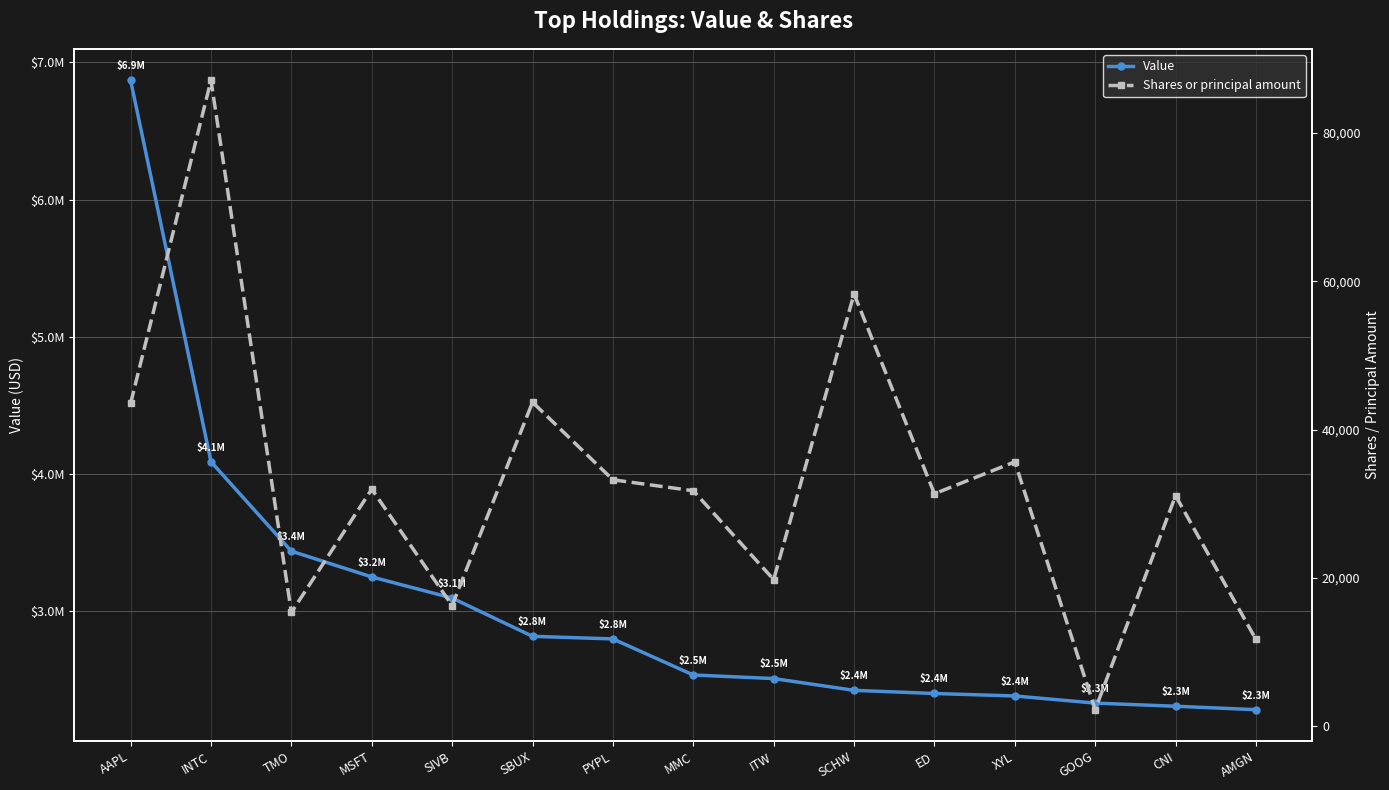

List the series in order of their peak value, lowest first.

Shares or principal amount, Value